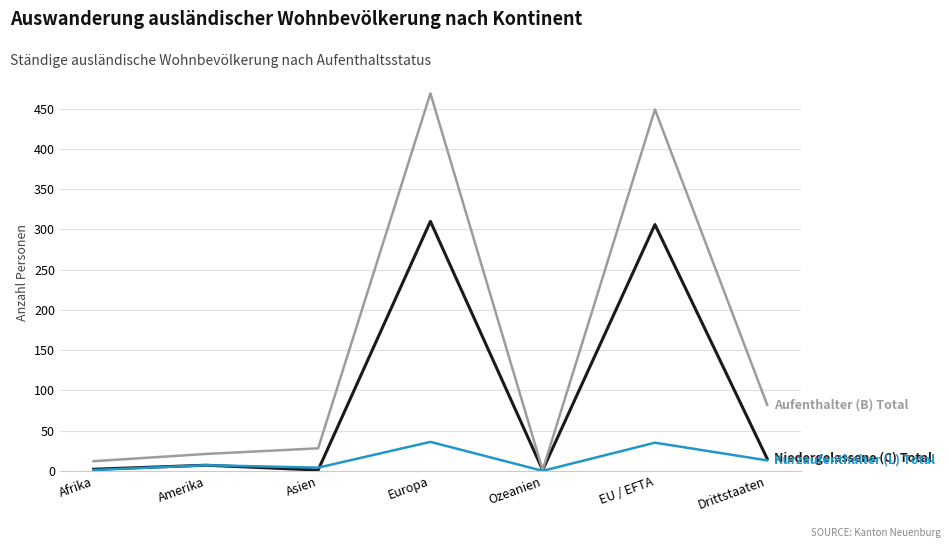

How many lines are shown in the chart?

3